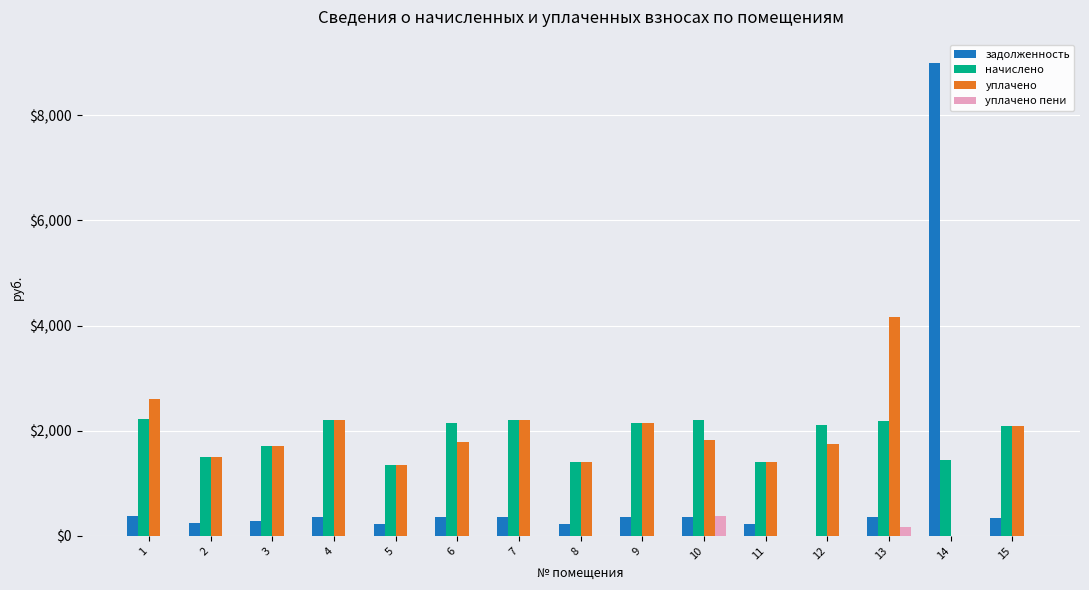

At which category is the sum across all series the highest?

14